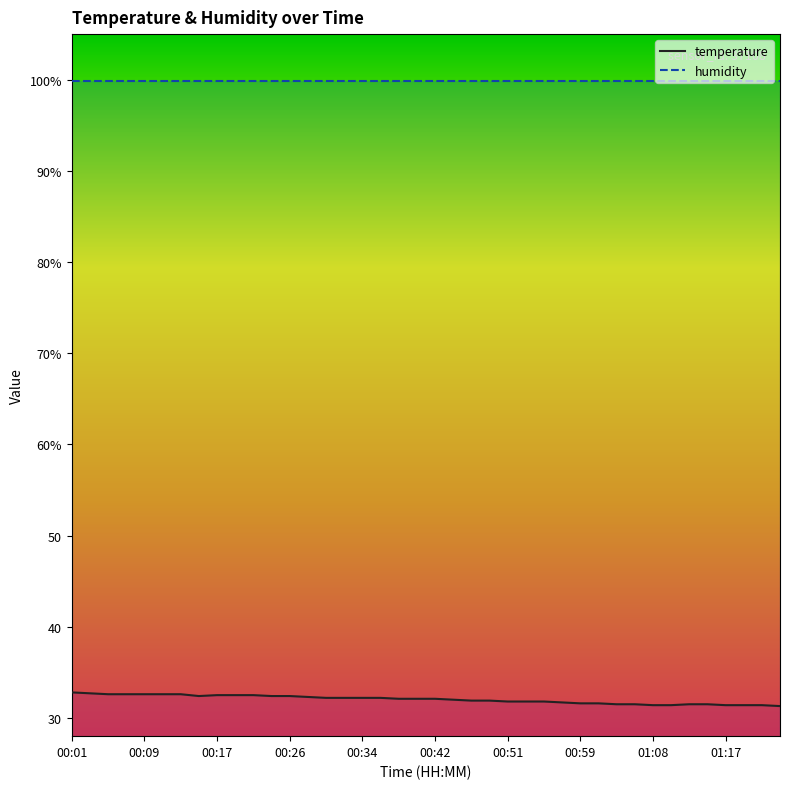

Where is humidity nearest to the value 99?

00:01